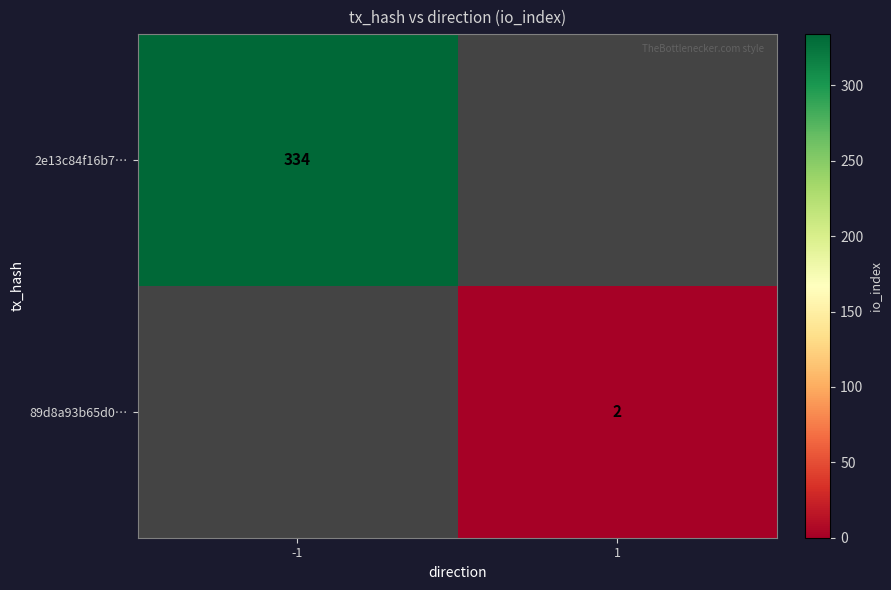

Which has a higher value, 1 or -1?

-1